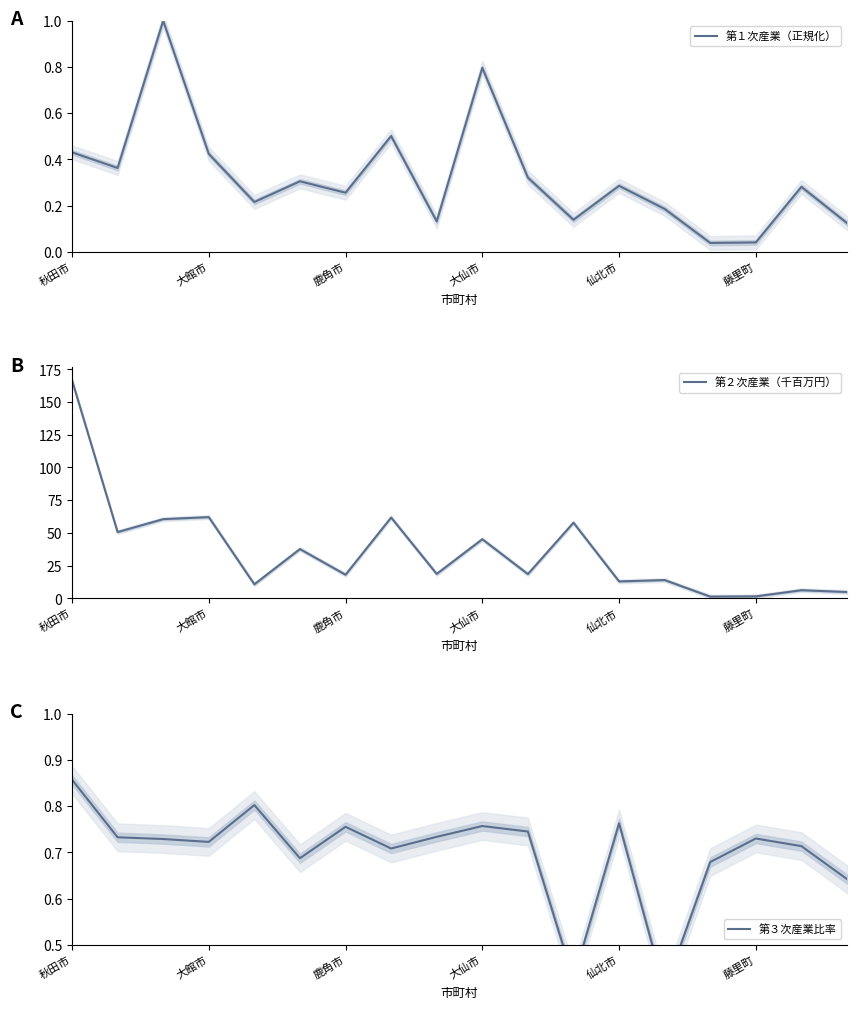

Reading right to left, extract all data points from this chart.

第１次産業（正規化）: 0.1	0.3	0.0	0.0	0.2	0.3	0.1	0.3	0.8	0.1	0.5	0.3	0.3	0.2	0.4	1.0	0.4	0.4
第２次産業（千百万円）: 4.8	6.1	1.4	1.3	13.9	12.9	57.8	18.5	45.1	18.6	61.7	18.0	37.6	10.7	62.1	60.5	50.6	166.7
第３次産業比率: 0.6	0.7	0.7	0.7	0.4	0.8	0.4	0.7	0.8	0.7	0.7	0.8	0.7	0.8	0.7	0.7	0.7	0.9